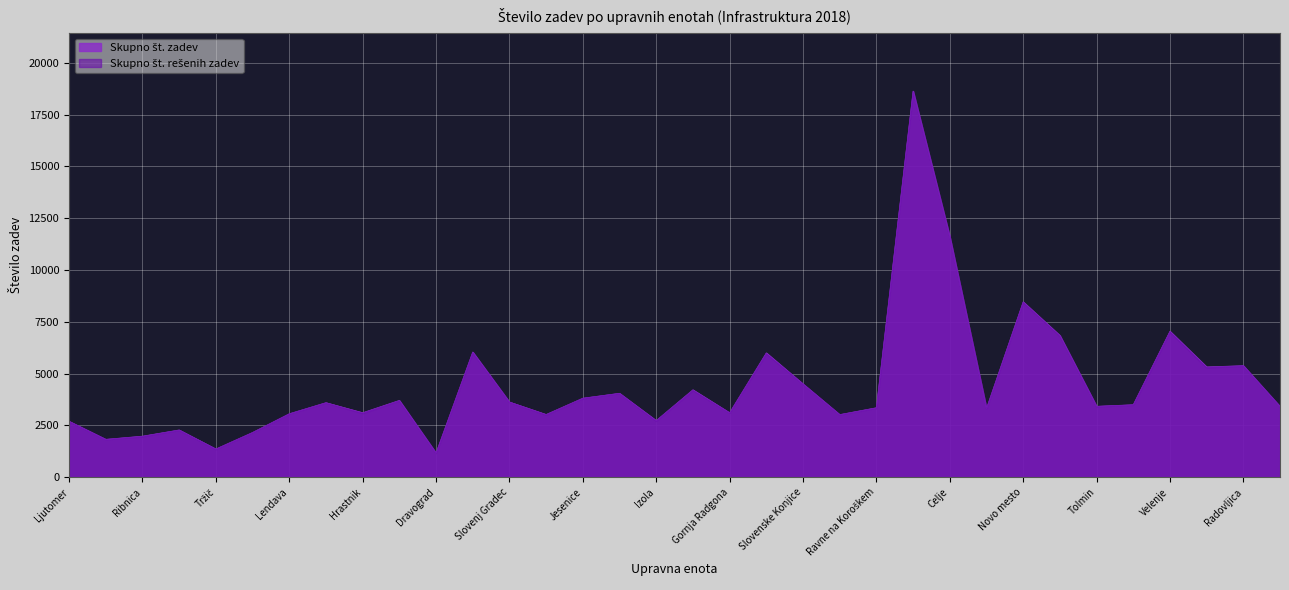

True or false: Skupno št. zadev and Skupno št. rešenih zadev cross at least once.

False